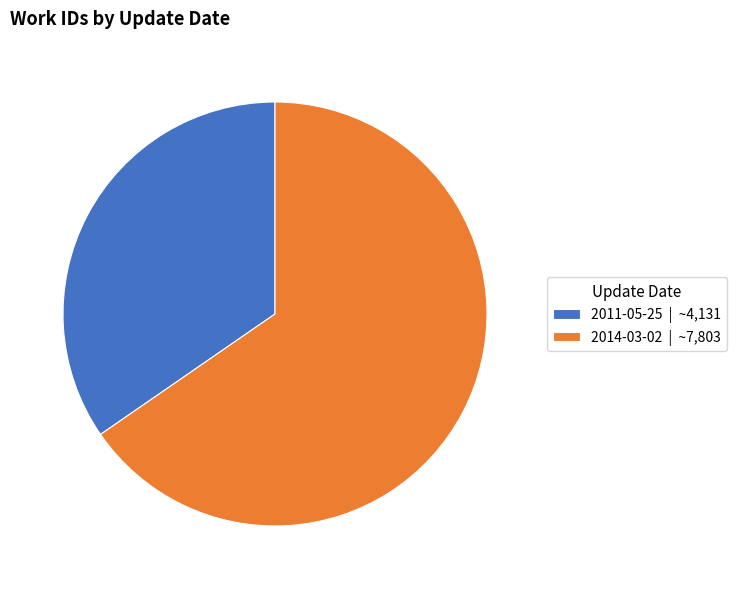

Is it true that 2014-03-02 is 76% of the pie?

False